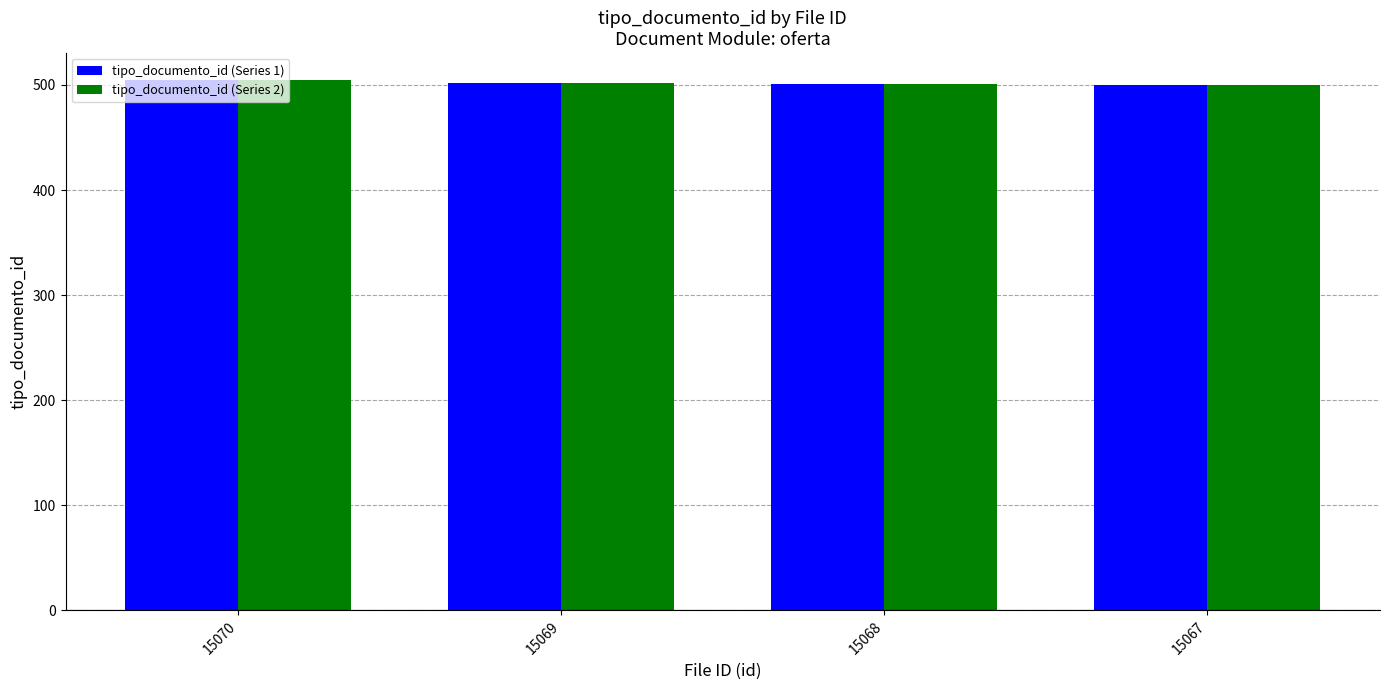

What are all the series names shown in the legend?

tipo_documento_id (Series 1), tipo_documento_id (Series 2)